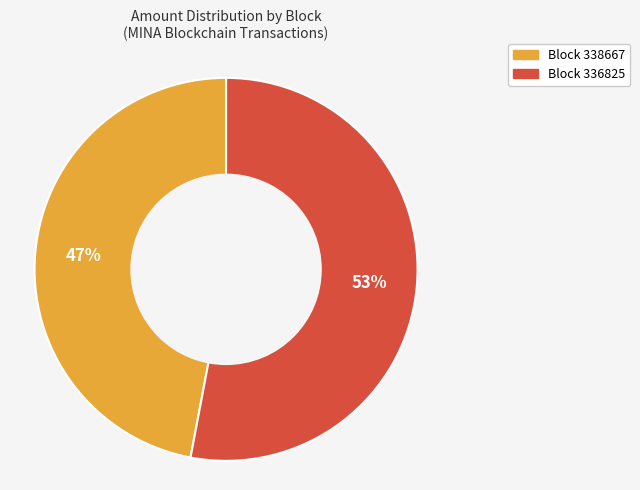

To the nearest percent, what is the difference between the largest and smallest slice percentages?

6%